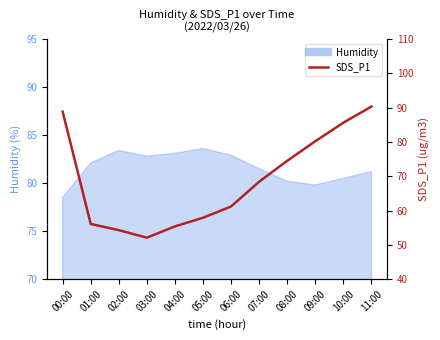

What is the change in value from 04:00 to 05:00?

+2.5